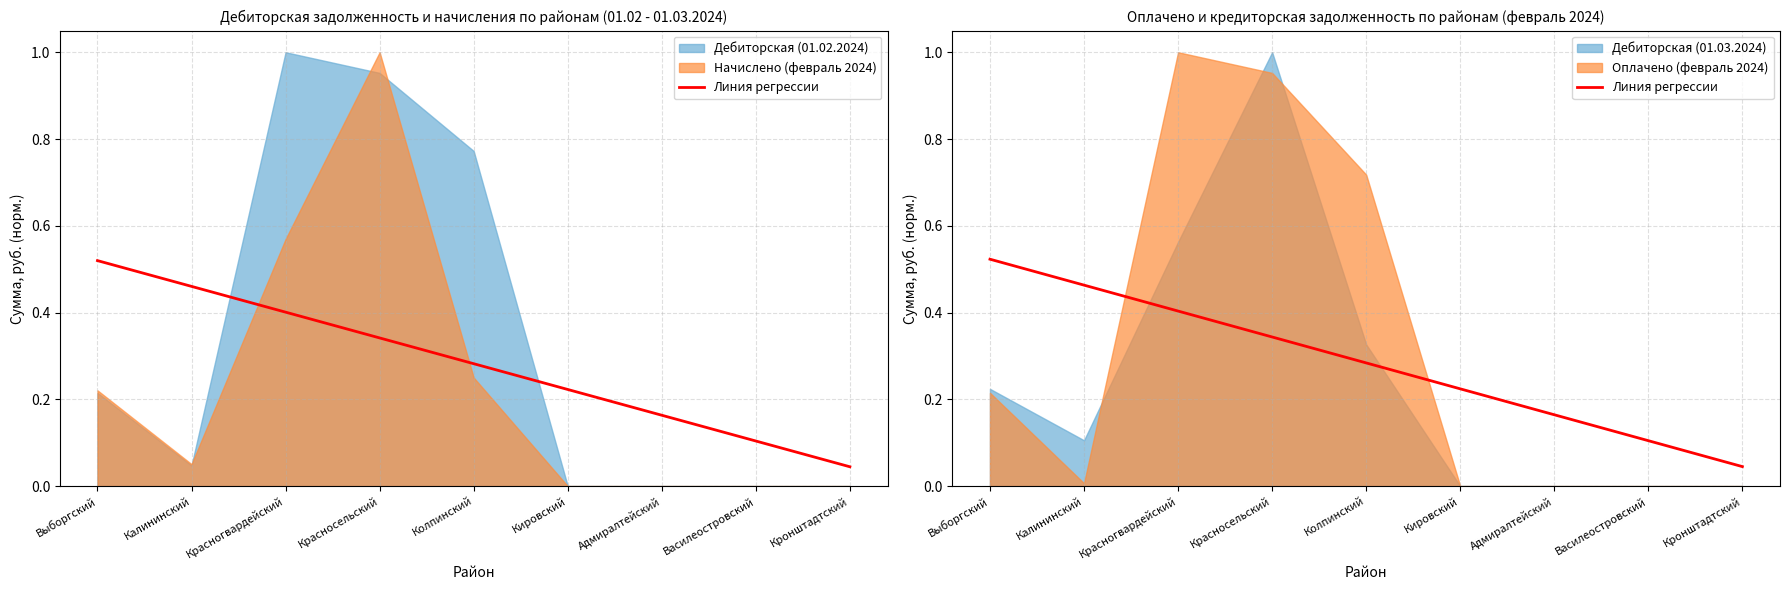

At which label is the value closest to 0?

Кронштадтский